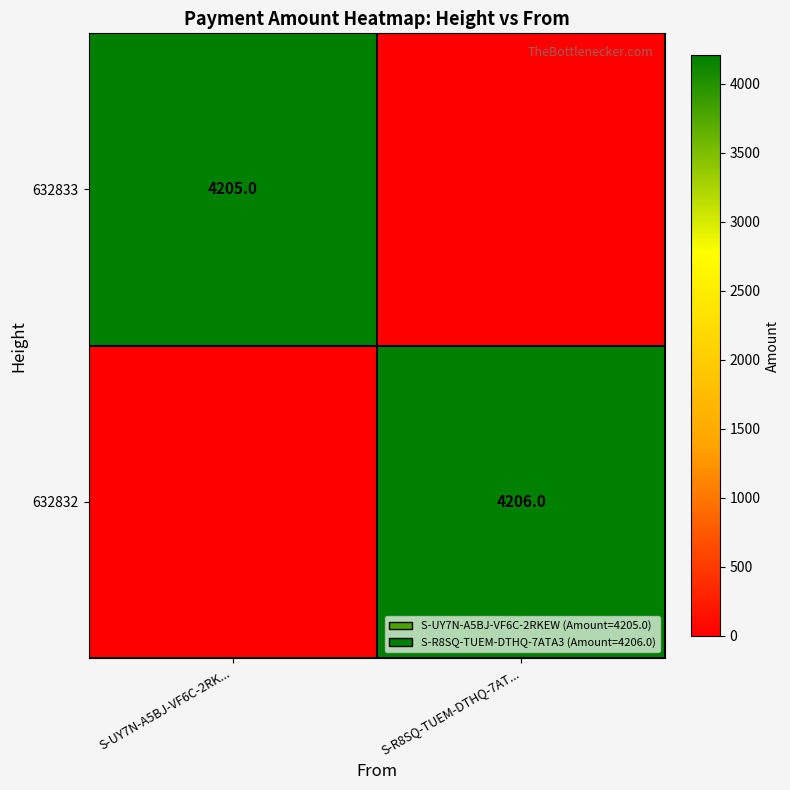

Is the value of 632832 at S-R8SQ-TUEM-DTHQ-7AT... greater than the value of 632833 at S-UY7N-A5BJ-VF6C-2RK...?

Yes